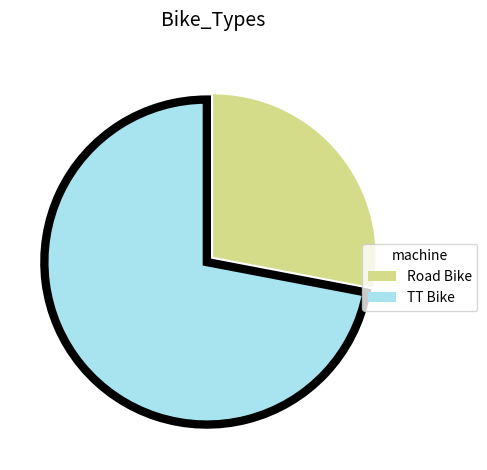

The Road Bike slice represents 28% of the pie. True or false?

True